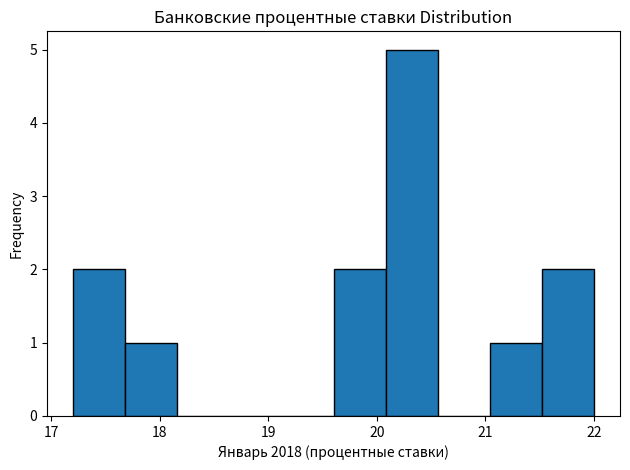

Reading left to right, list every bar in this chart as the range it spans on the x-axis followed by its height. Neither the bar edges nor the heights are printed on the chart, so give them approximately, as read against the axes.

17.20 to 17.68: 2
17.68 to 18.16: 1
18.16 to 18.64: 0
18.64 to 19.12: 0
19.12 to 19.60: 0
19.60 to 20.08: 2
20.08 to 20.56: 5
20.56 to 21.04: 0
21.04 to 21.52: 1
21.52 to 22.00: 2